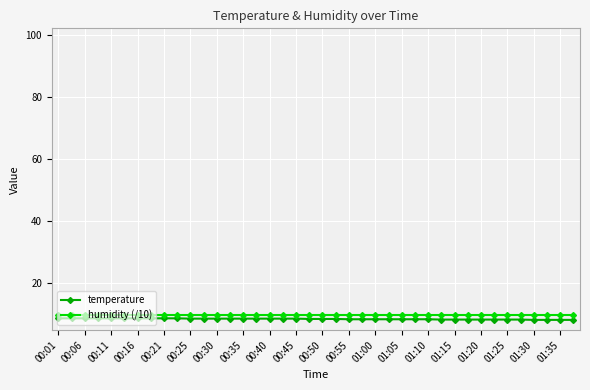

True or false: temperature and humidity (/10) intersect in this chart.

False